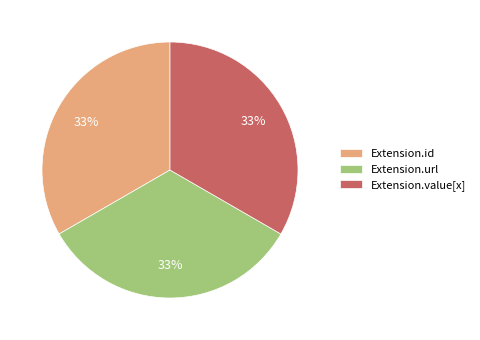

Is there a majority slice in this chart?

No